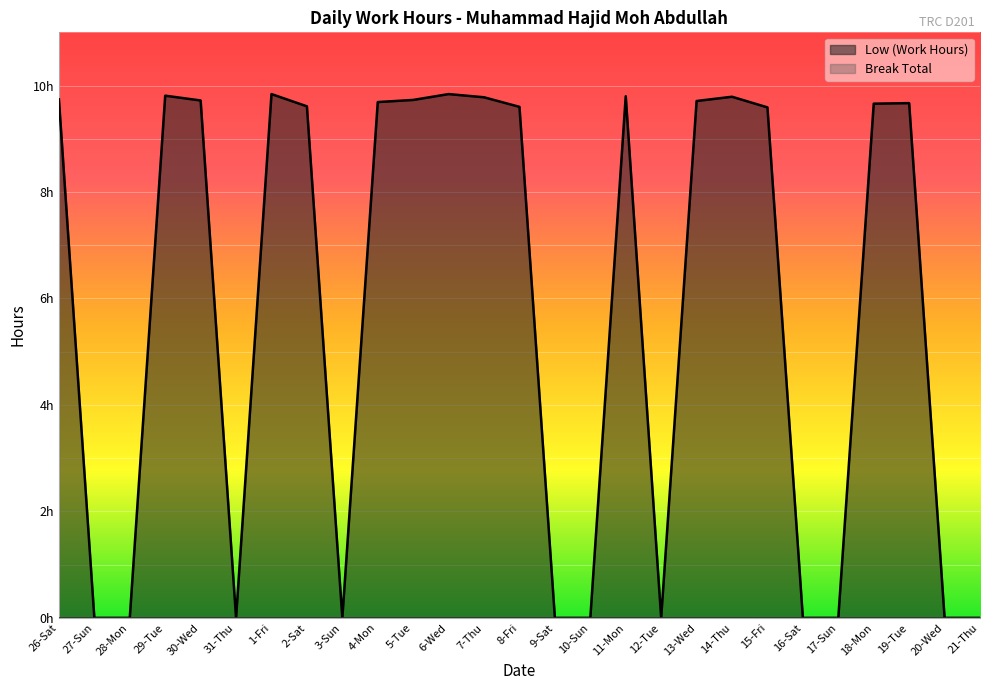

Where is the first local maximum?

29-Tue